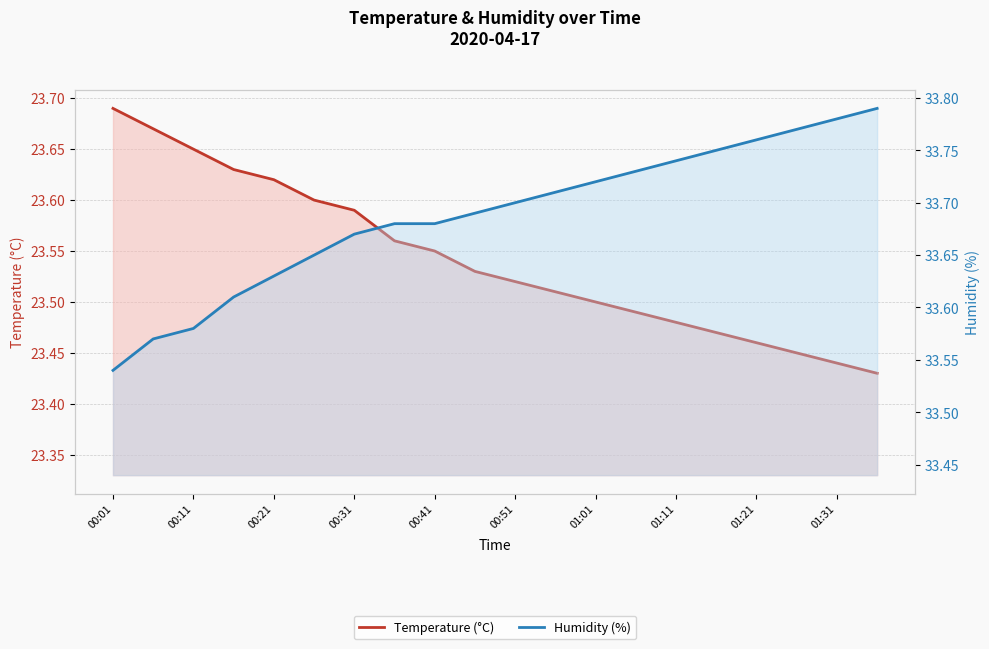

Which has a higher value, 14 or 15?

14